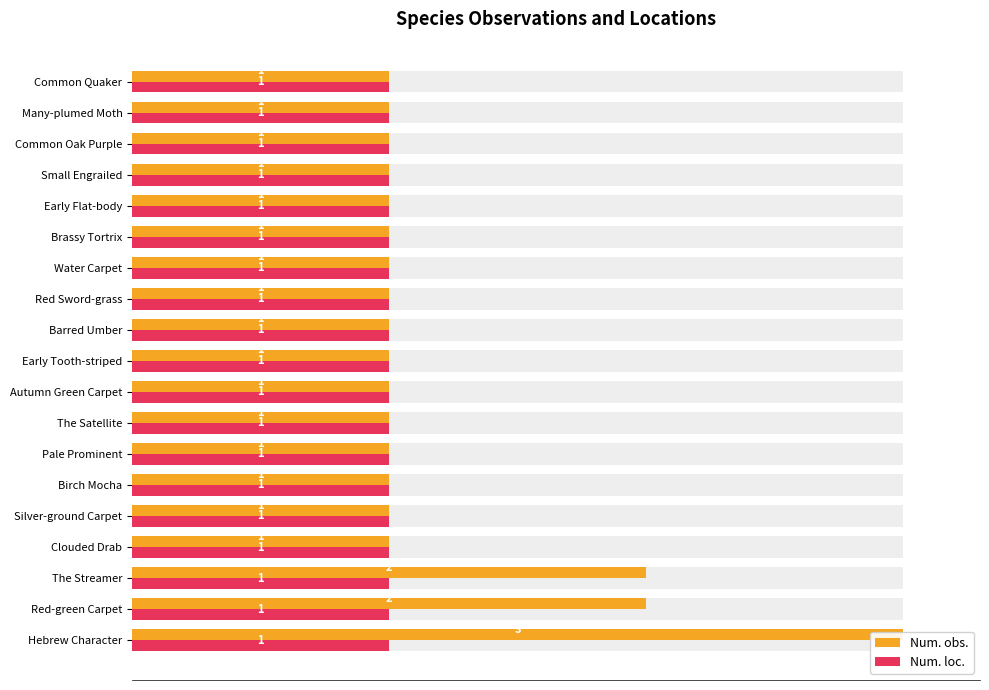

Are the bars grouped side by side (vs. stacked)?

Yes